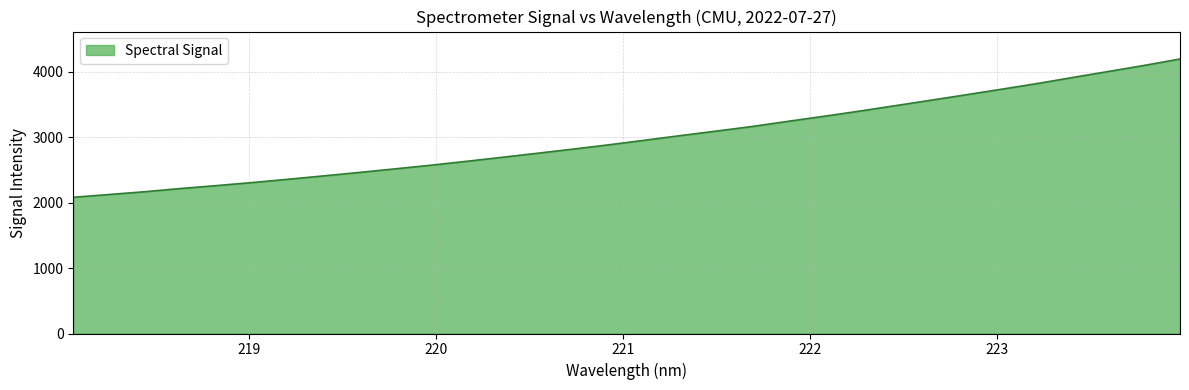

What is the difference between the maximum and minimum values?

2113.8